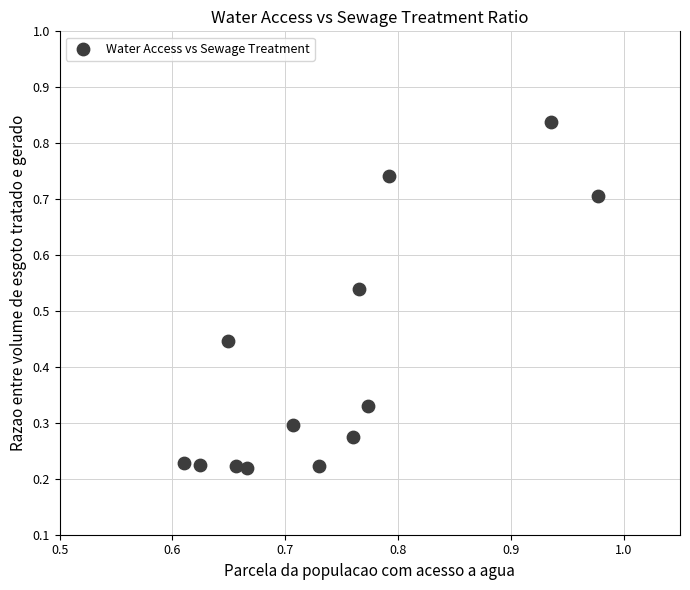

What is the range of Y values (max minus min)?

0.6